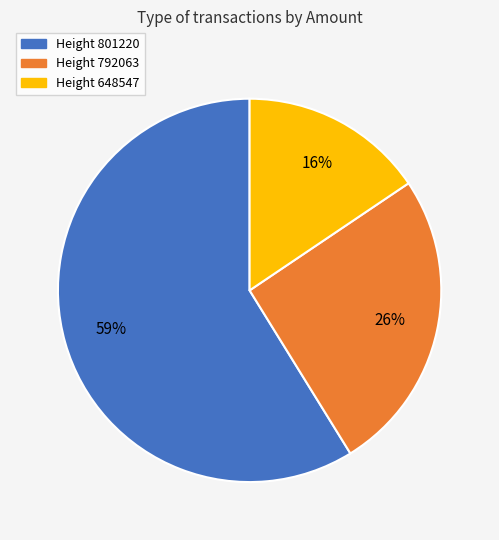

To the nearest percent, what is the average slice percentage?

33%